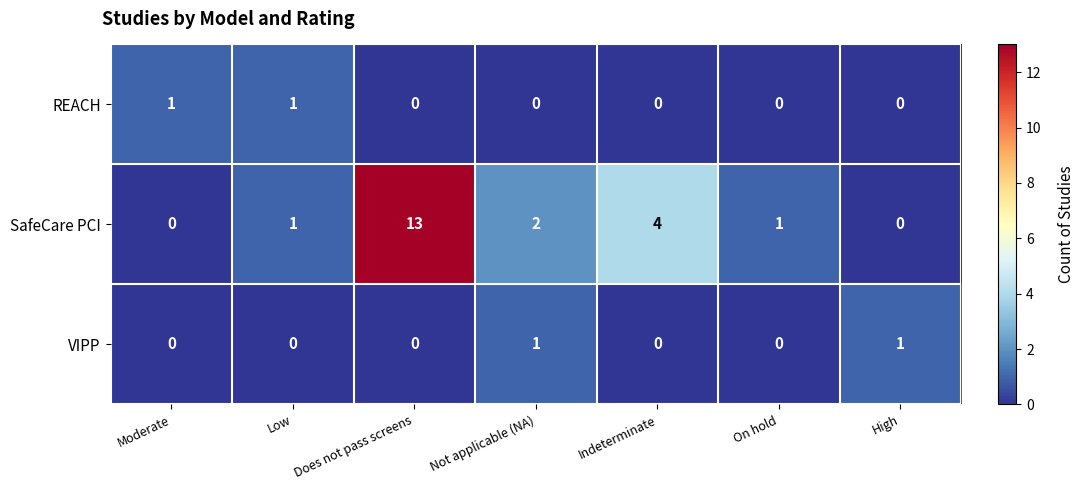

Which category has the highest value in the SafeCare PCI series?

Does not pass screens